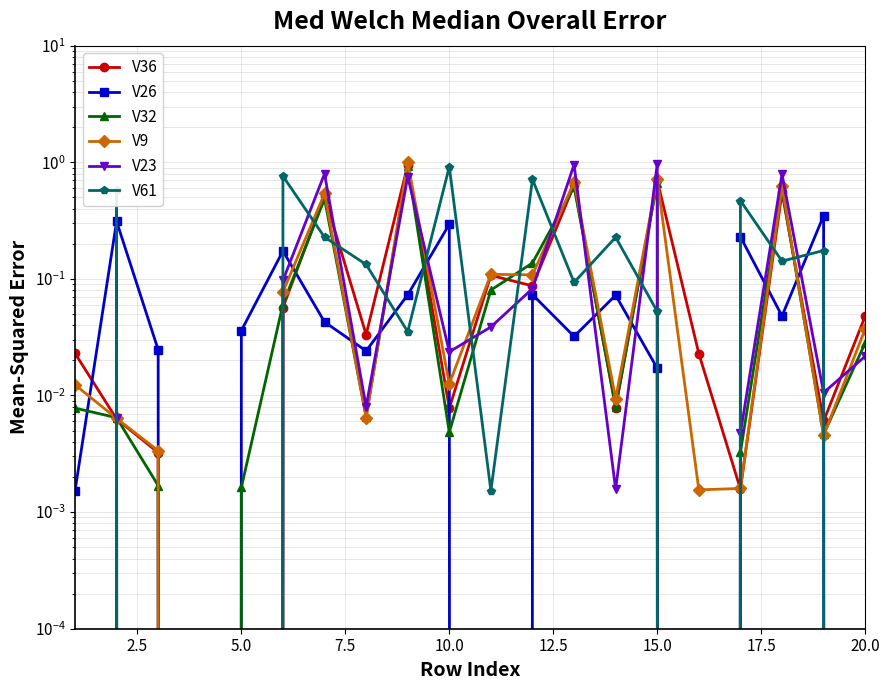

Reading right to left, extract all data points from this chart.

V36: 0.0	0.0	0.6	0.0	0.0	0.7	0.0	0.6	0.1	0.1	0.0	0.9	0.0	0.5	0.1	0.0	0.0	0.0	0.0	0.0
V26: 0.0	0.3	0.0	0.2	0.0	0.0	0.1	0.0	0.1	0.0	0.3	0.1	0.0	0.0	0.2	0.0	0.0	0.0	0.3	0.0
V32: 0.0	0.0	0.6	0.0	0.0	0.7	0.0	0.6	0.1	0.1	0.0	0.9	0.0	0.5	0.1	0.0	0.0	0.0	0.0	0.0
V9: 0.0	0.0	0.6	0.0	0.0	0.7	0.0	0.7	0.1	0.1	0.0	1.0	0.0	0.5	0.1	0.0	0.0	0.0	0.0	0.0
V23: 0.0	0.0	0.8	0.0	0.0	1.0	0.0	1.0	0.1	0.0	0.0	0.8	0.0	0.8	0.1	0.0	0.0	0.0	0.0	0.0
V61: 0.0	0.2	0.1	0.5	0.0	0.1	0.2	0.1	0.7	0.0	0.9	0.0	0.1	0.2	0.8	0.0	0.0	0.0	0.6	0.0